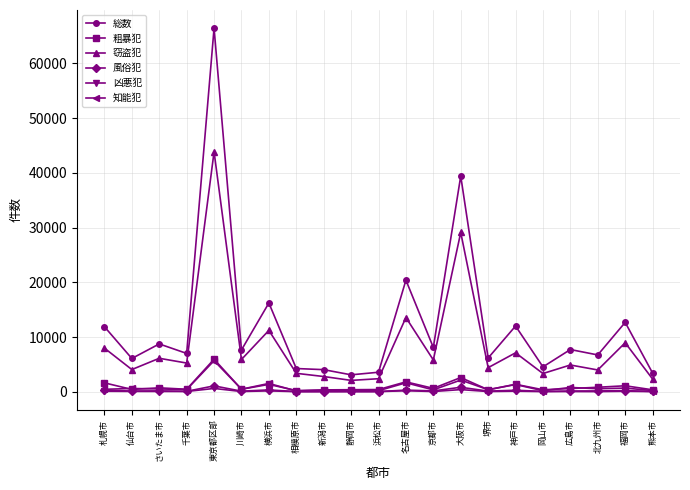

What are all the series names shown in the legend?

総数, 粗暴犯, 窃盗犯, 風俗犯, 凶悪犯, 知能犯